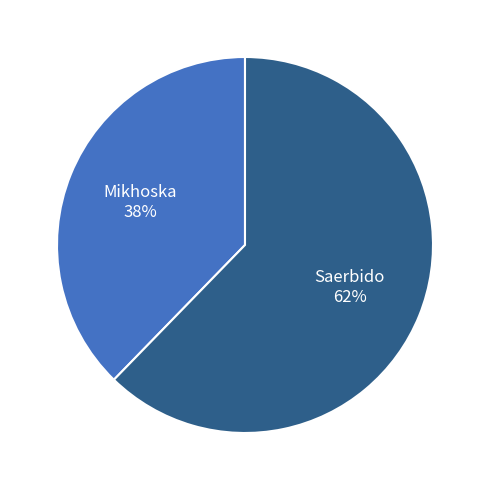

Does Mikhoska represent more than half of the total?

No